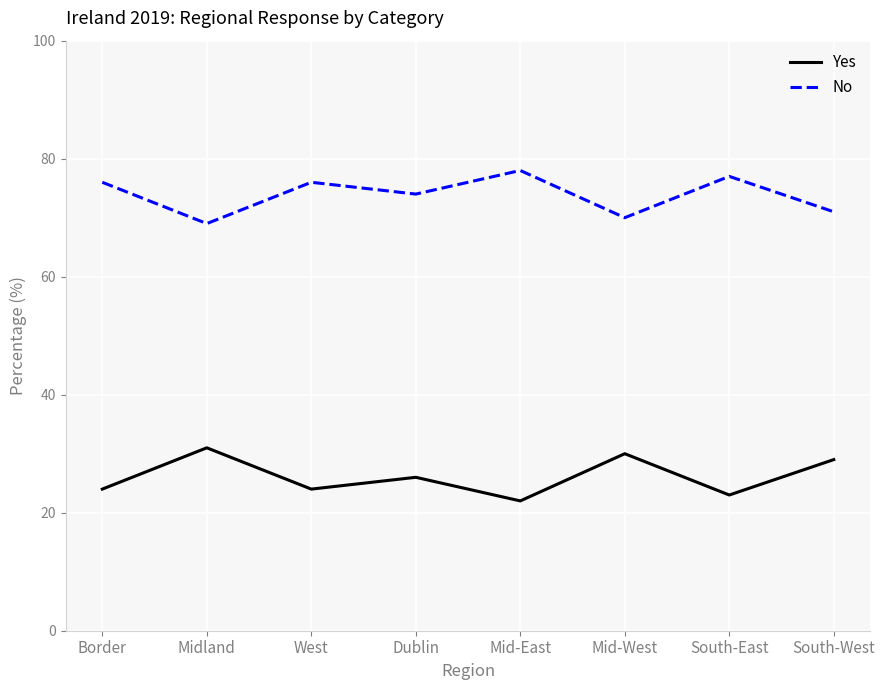

Where does the Yes series first go above 26?

Midland